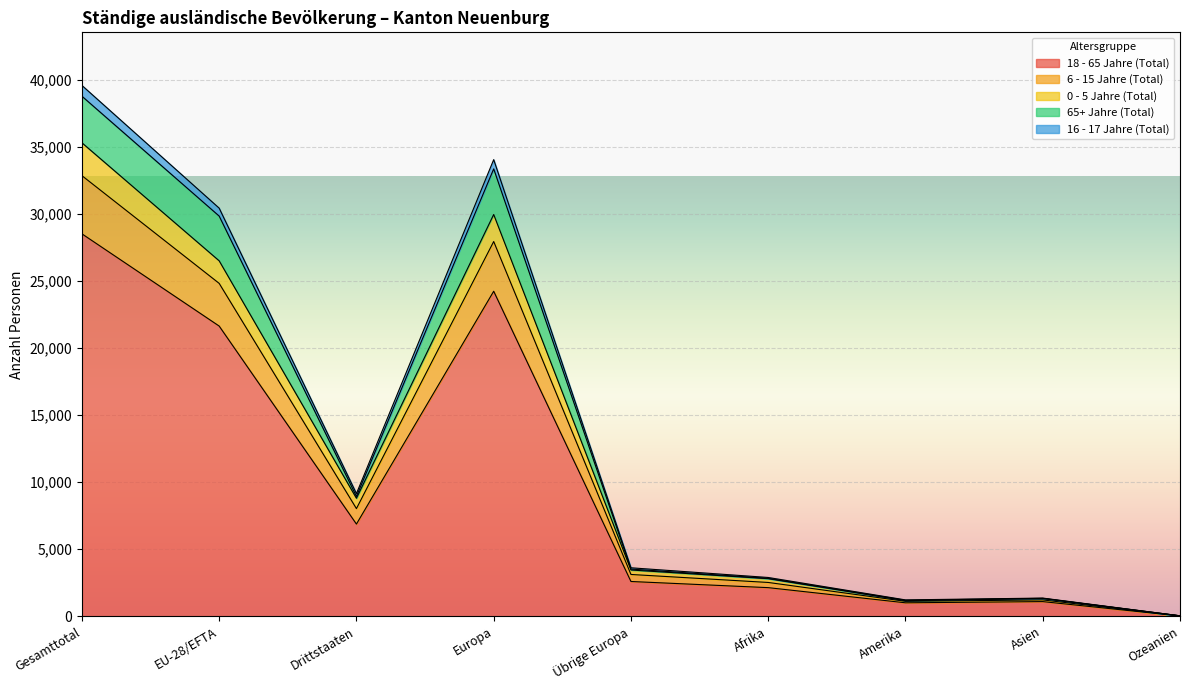

At which label does 18 - 65 Jahre (Total) reach its minimum?

Ozeanien